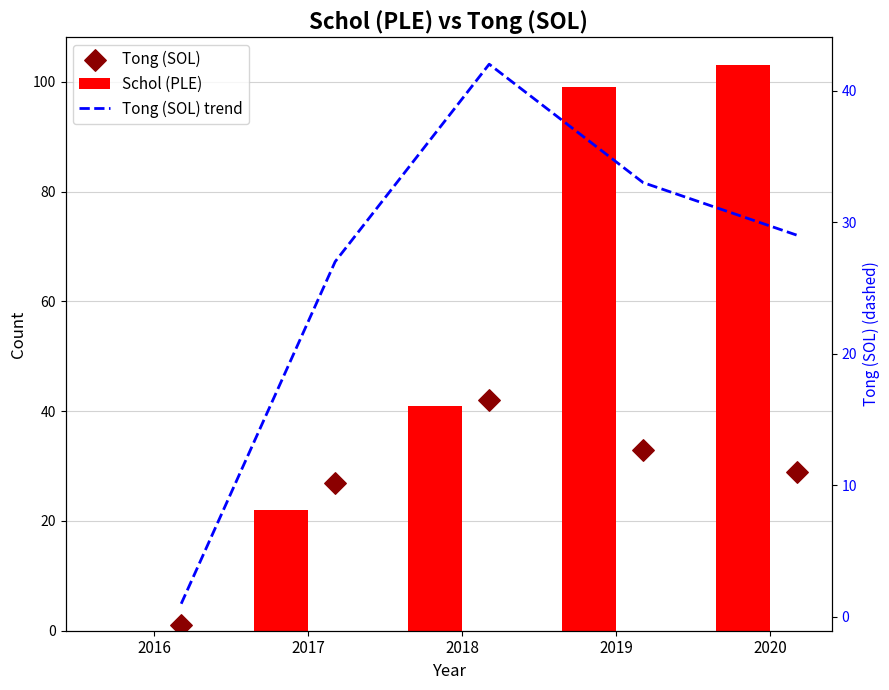

Which series has the largest total across all categories?

Schol (PLE)